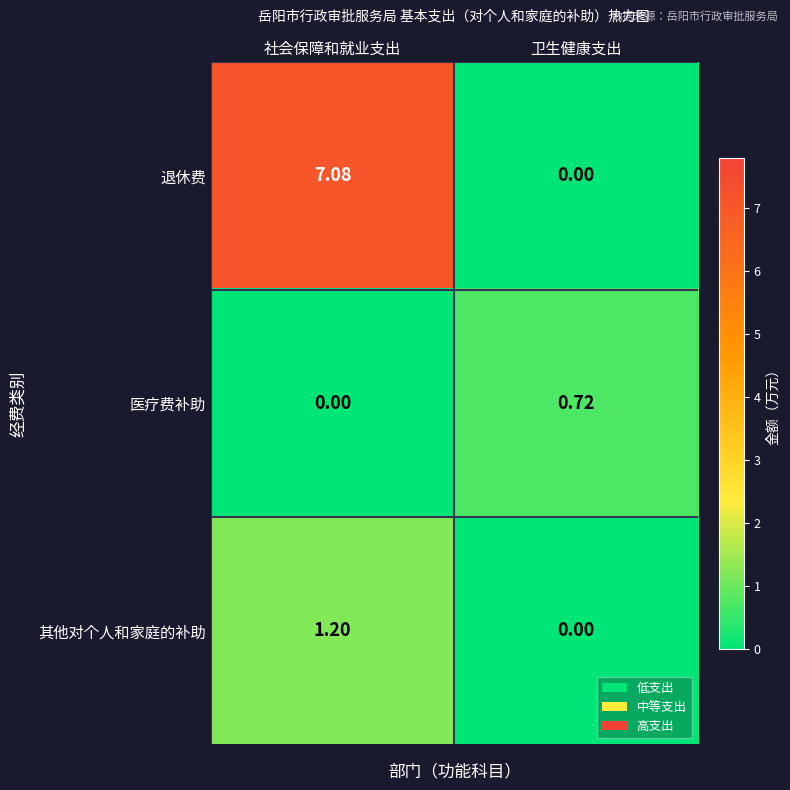

At which category does the chart reach its peak across all series?

社会保障和就业支出